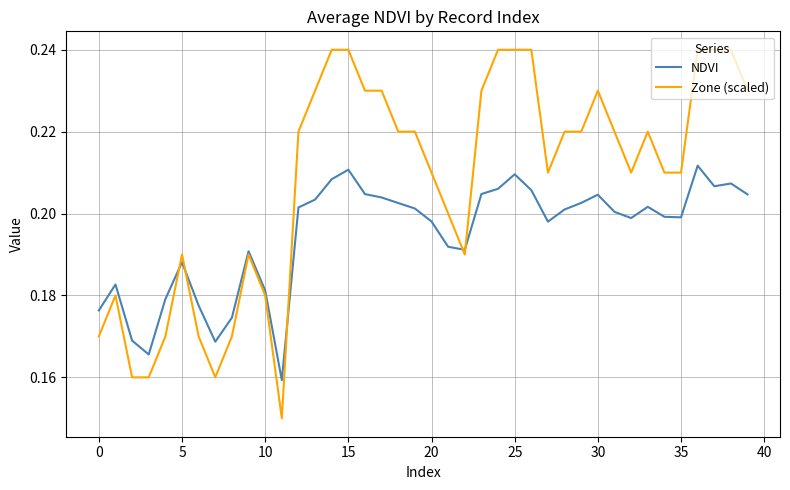

Which series has the largest total across all categories?

Zone (scaled)